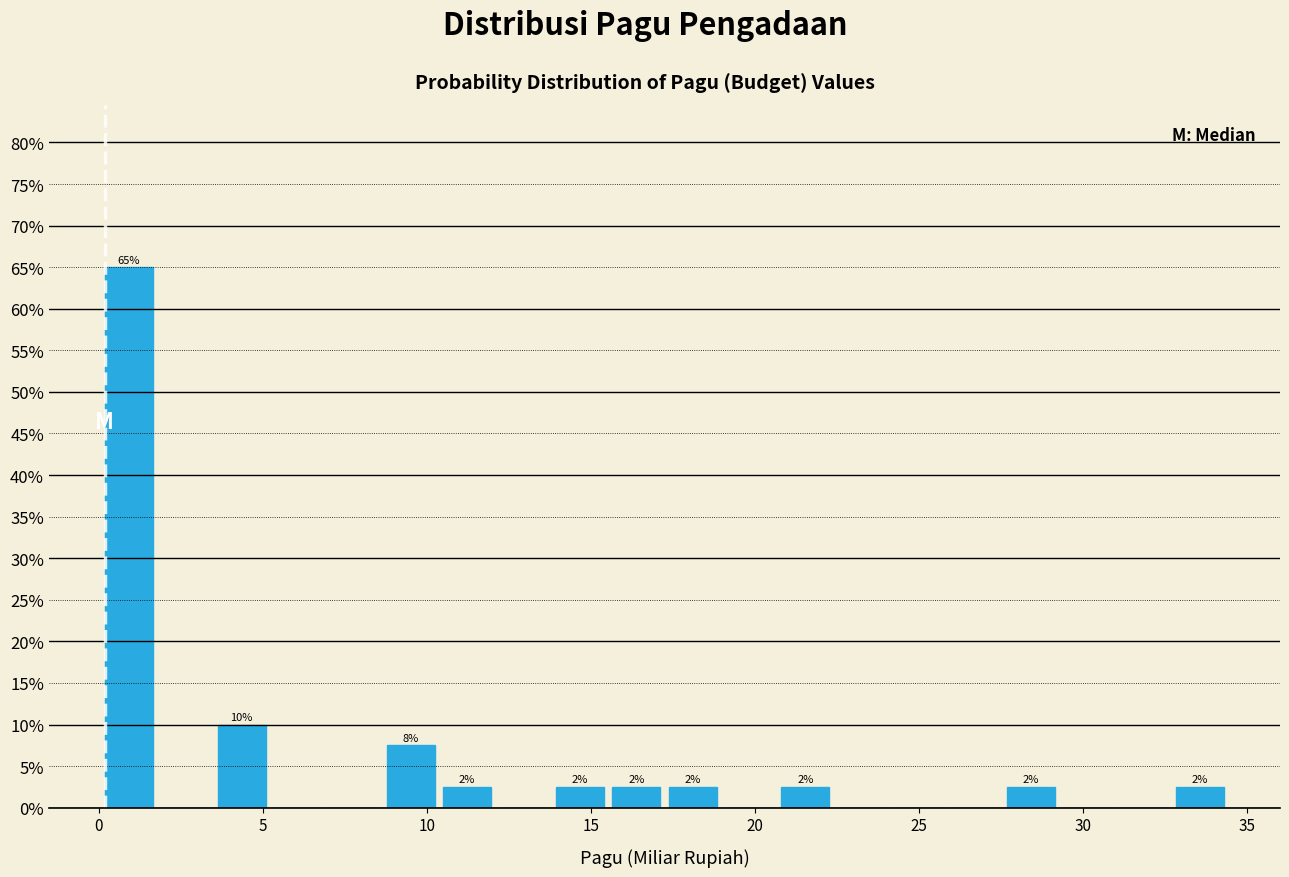

Around what value on the x-axis is the tallest bar? Give the approximate position of its centre, as read against the axis.

1.0